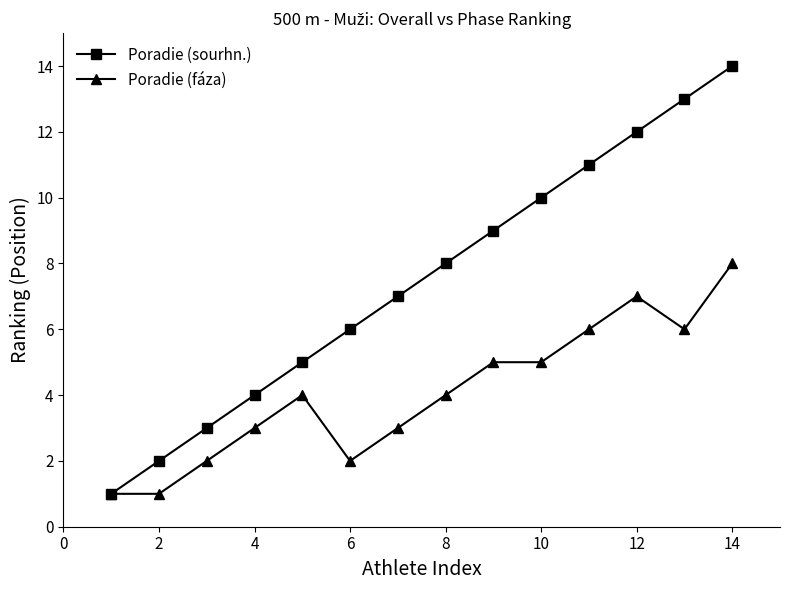

Does the chart display data point markers on the line(s)?

Yes